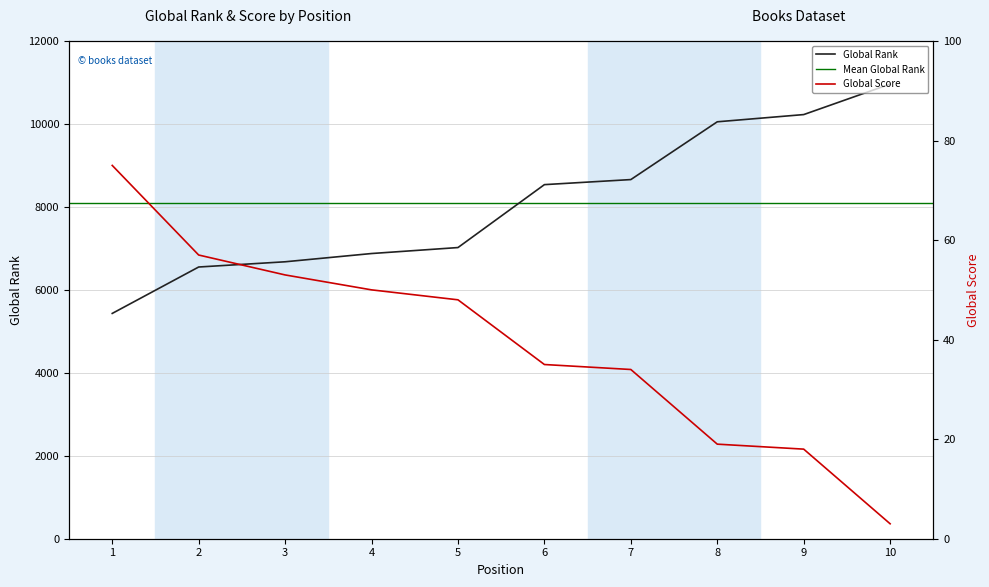

Which category has the highest value across all series?

10